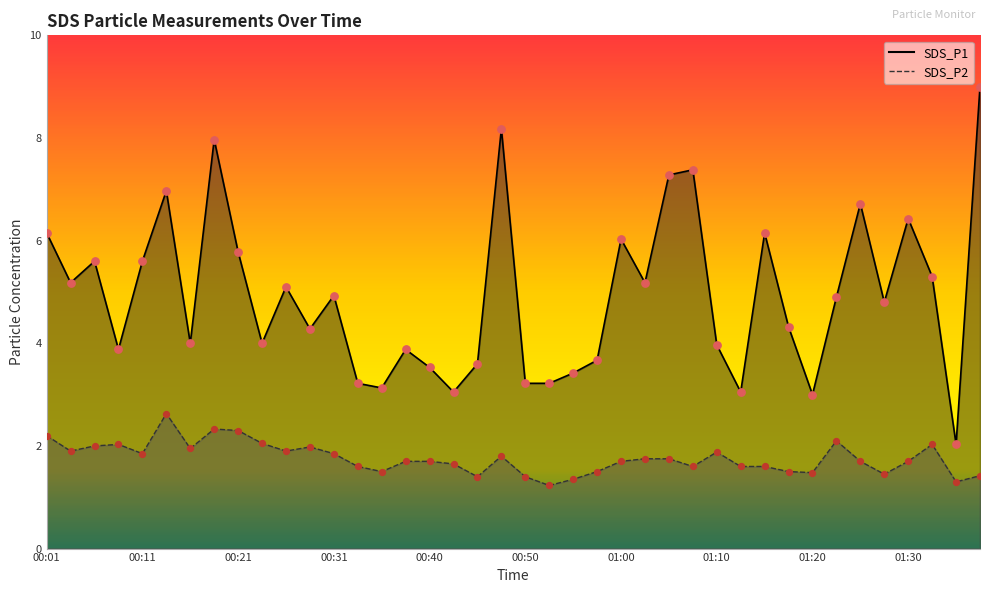

At how many categories does at least one series exceed 8?

2